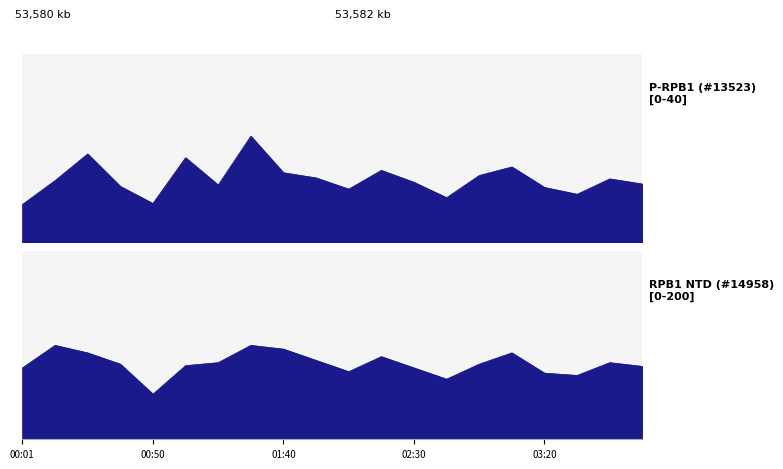

Is it true that P1 equals 3.1 at 02:30?

False